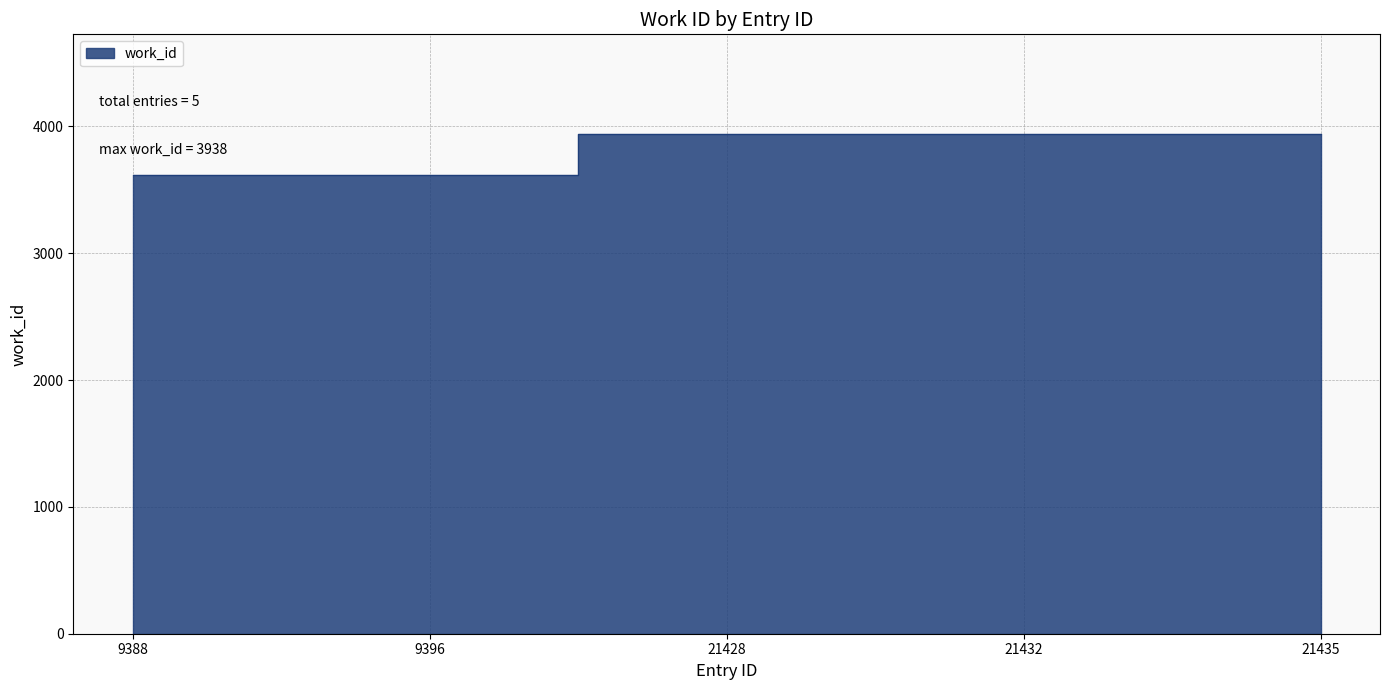

Is it true that the value at 9396 is 3620?

True